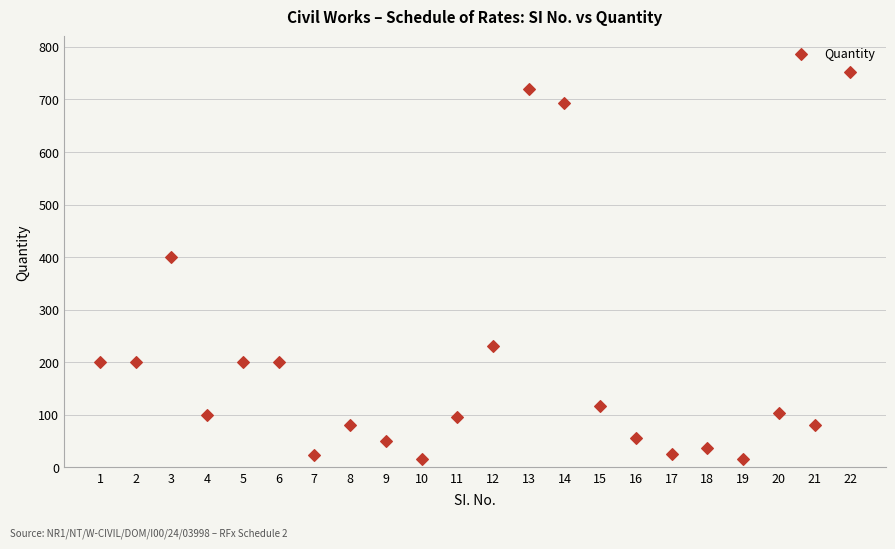

What Y value in the scatter plot is closest to 384?

400.0